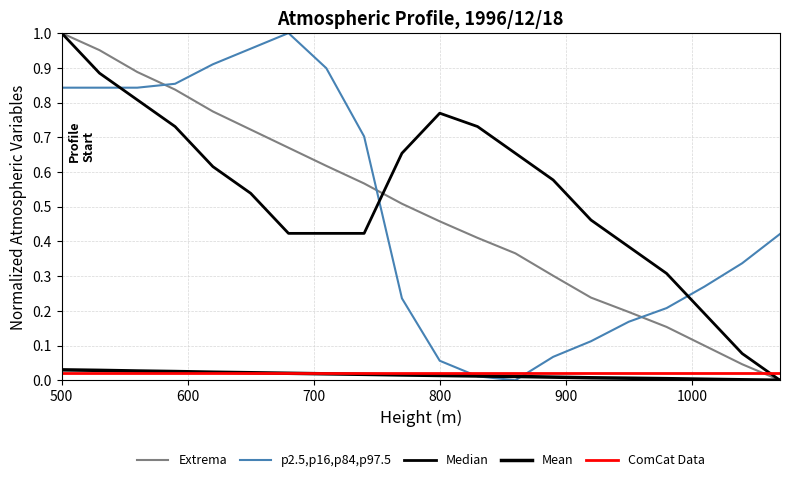

True or false: Pressure (hPa) has more than 2 points higher than both neighbors.

False